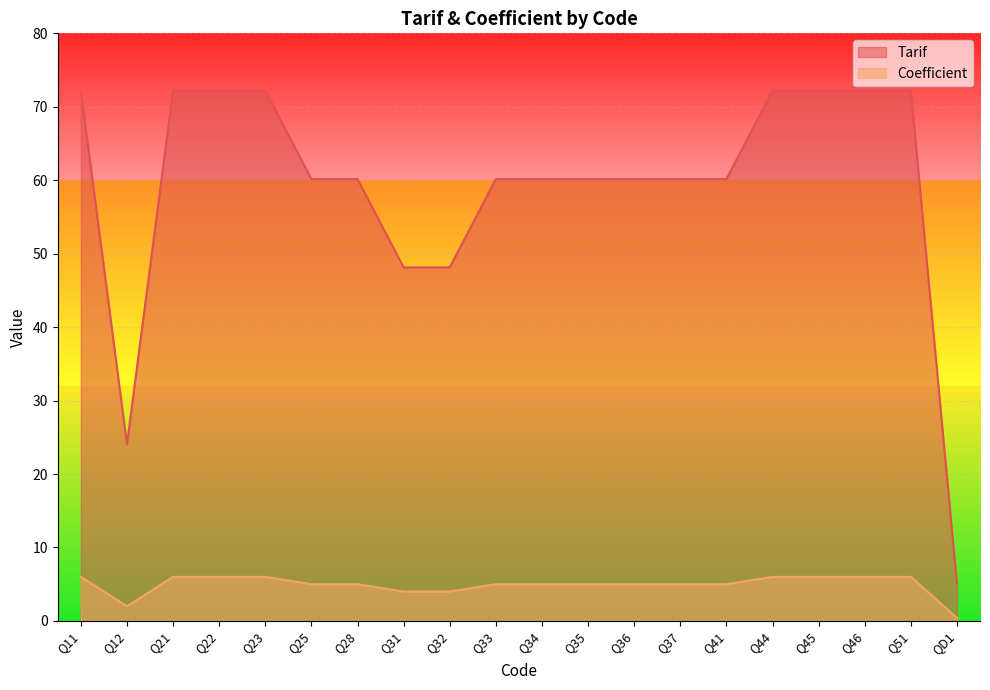

What is the sum of all Coefficient values?

98.4